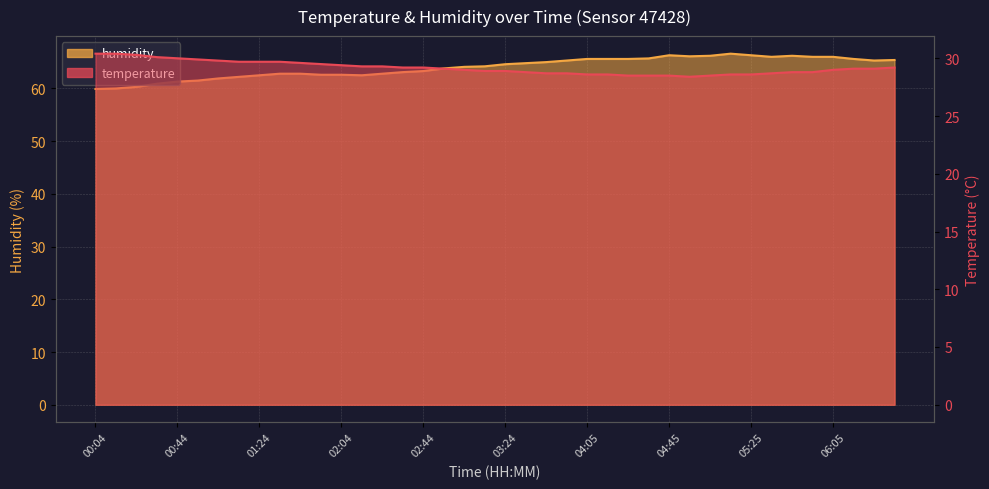

How many lines are shown in the chart?

2